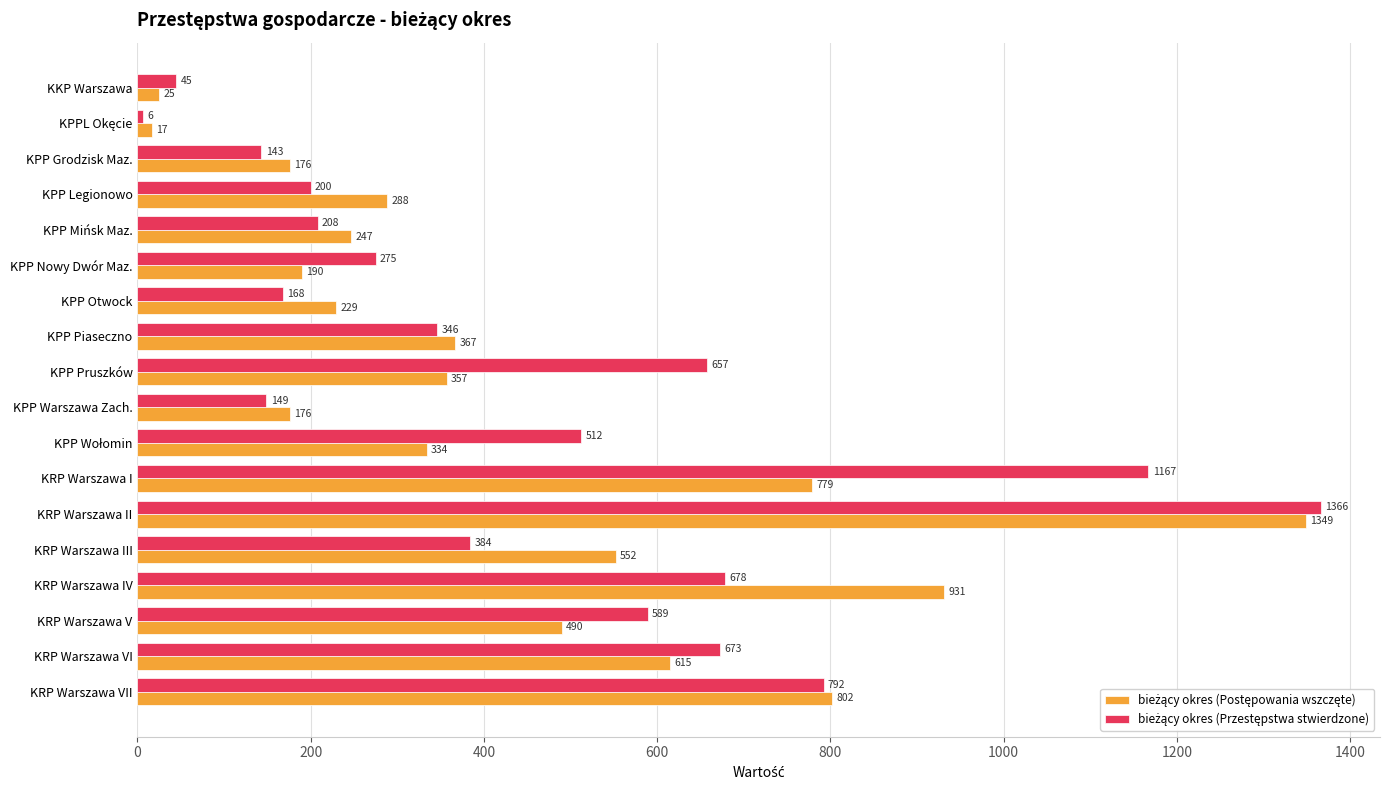

At how many categories does at least one series exceed 906?

3